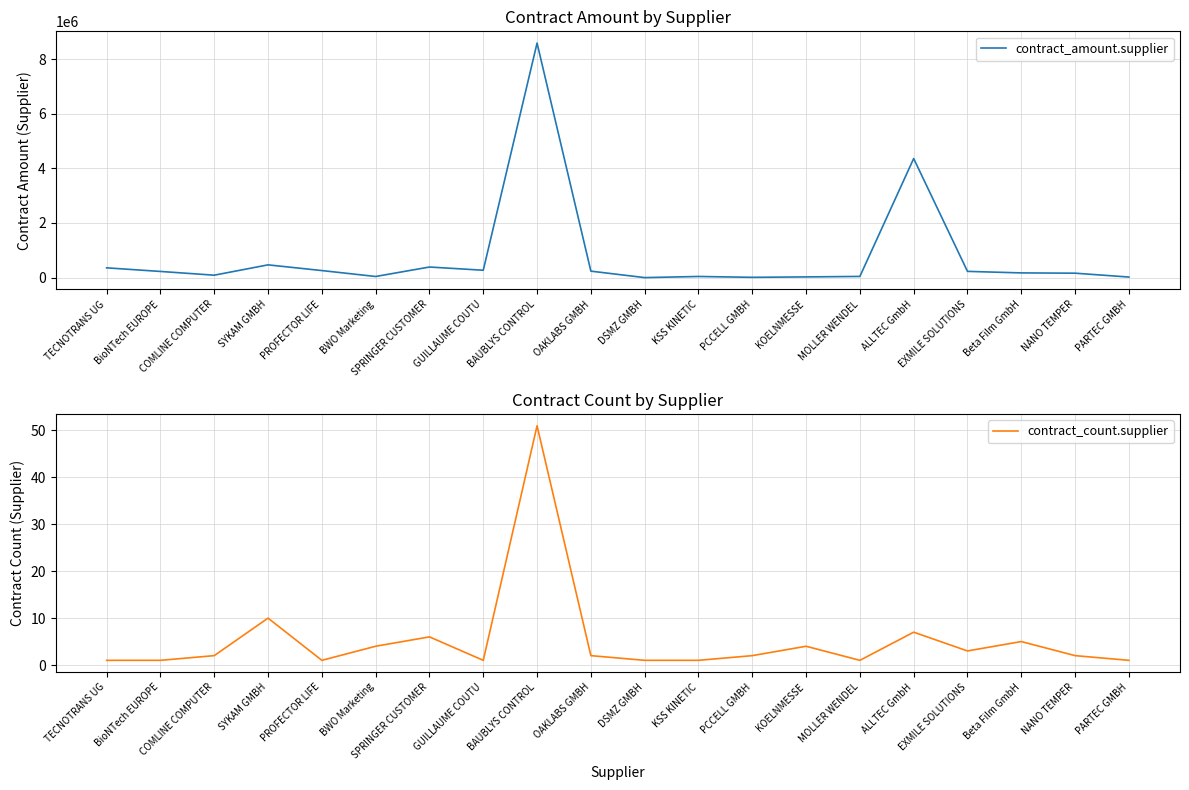

At how many categories does at least one series exceed 1858733?

2